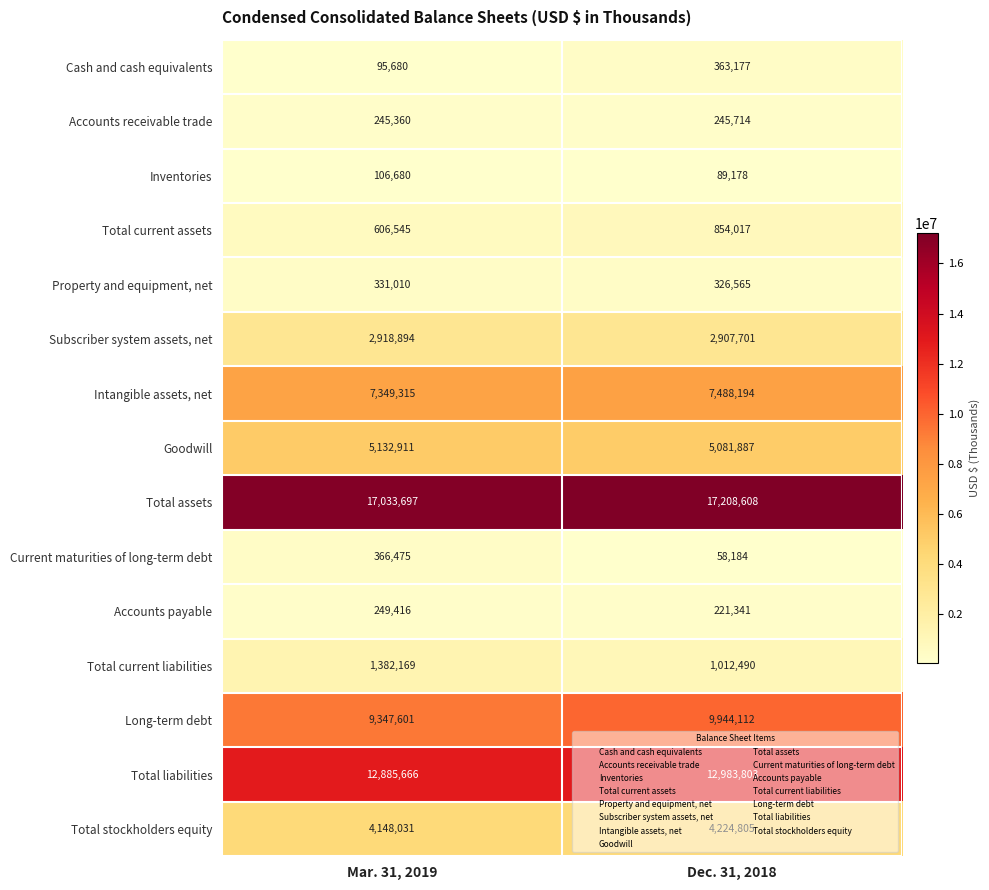

The Total stockholders equity series shows 1551480 at Mar. 31, 2019. True or false?

False